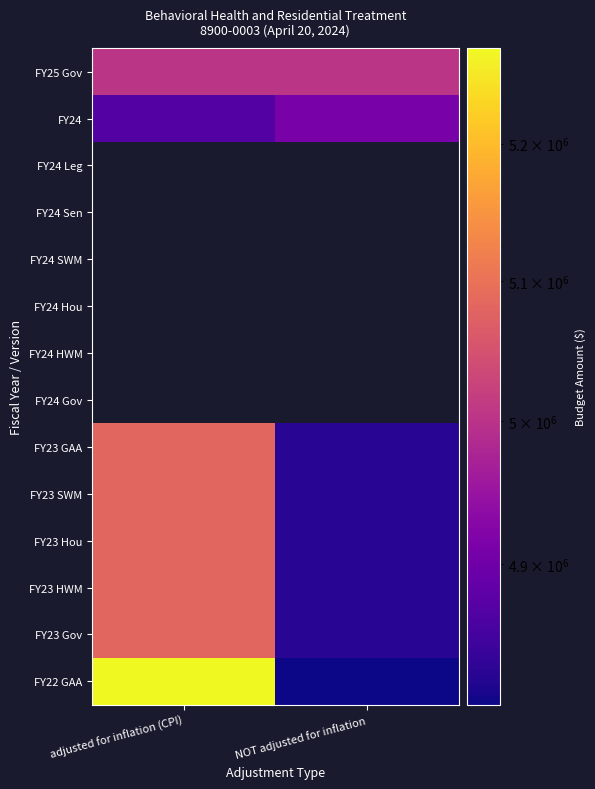

Where is FY23 GAA nearest to the value 4953966?

adjusted for inflation (CPI)